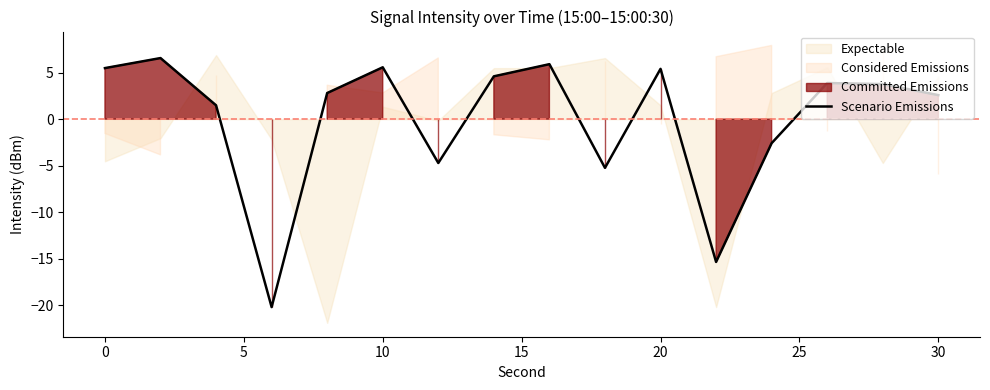

True or false: Scenario Emissions has a value of 2.6 at 30.

True